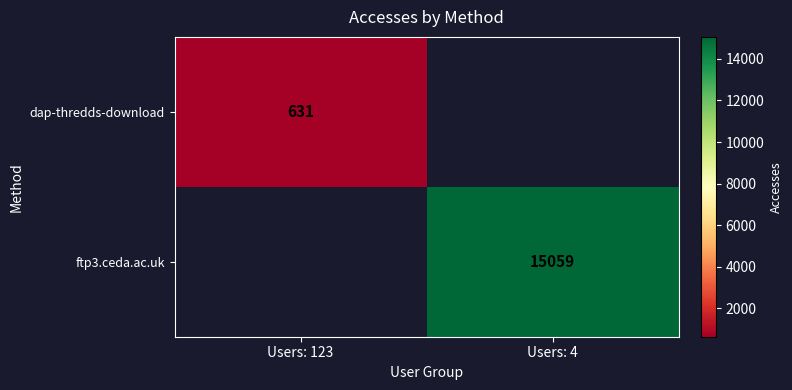

How many data points does each series have?

2